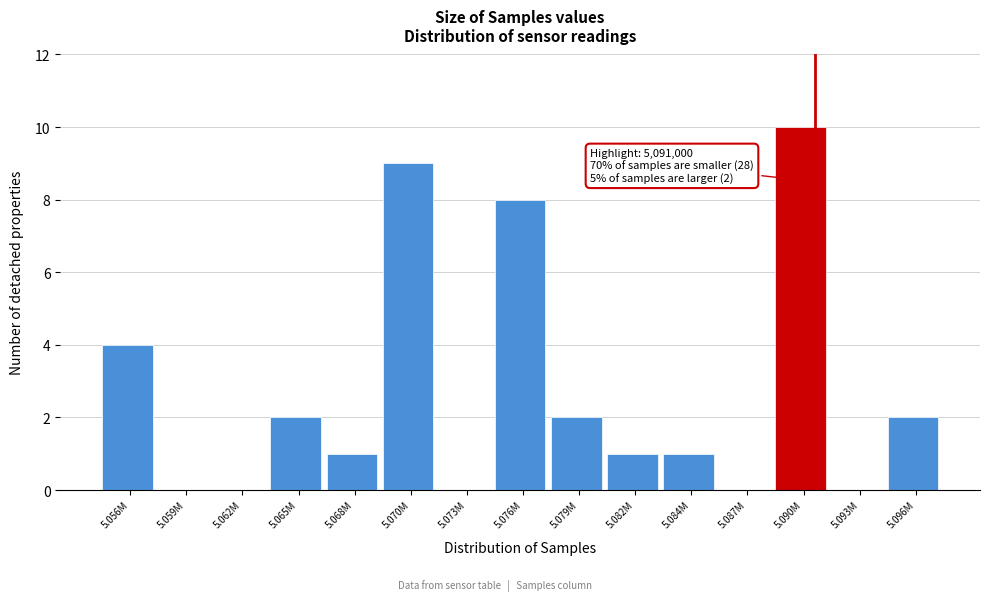

Reading left to right, transcribe all the data shown in this chart.

5.056M=4	5.059M=0	5.062M=0	5.065M=2	5.068M=1	5.070M=9	5.073M=0	5.076M=8	5.079M=2	5.082M=1	5.084M=1	5.087M=0	5.090M=10	5.093M=0	5.096M=2